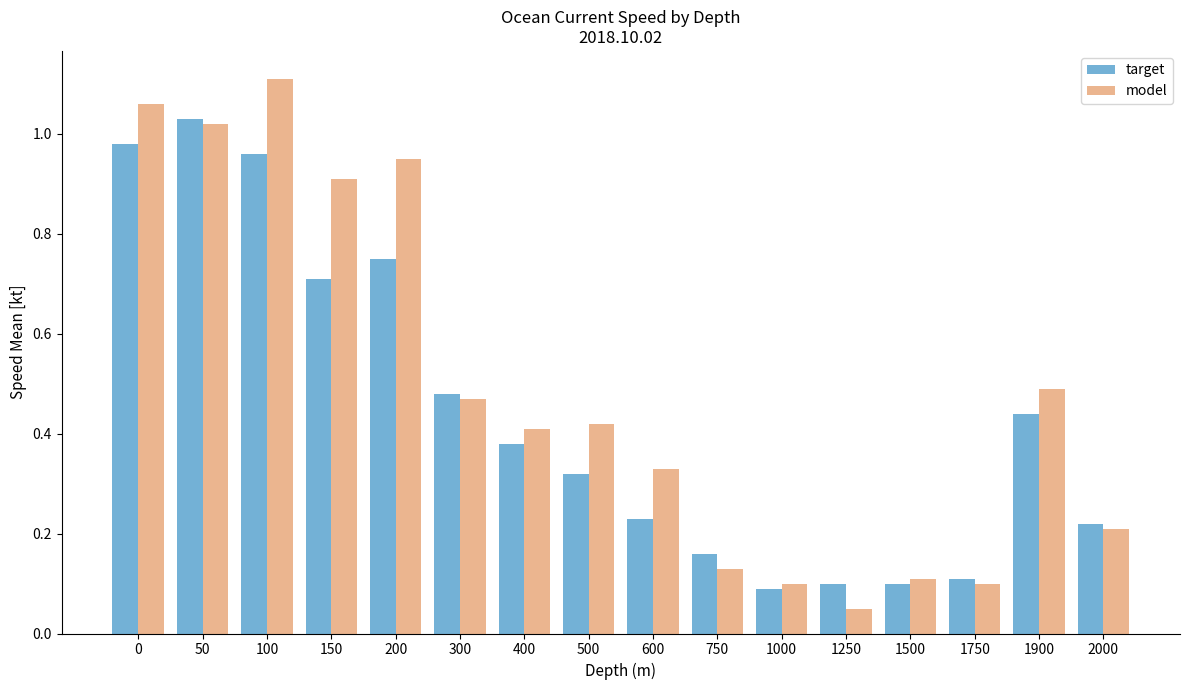

What is the total value across all series at 200?

1.7